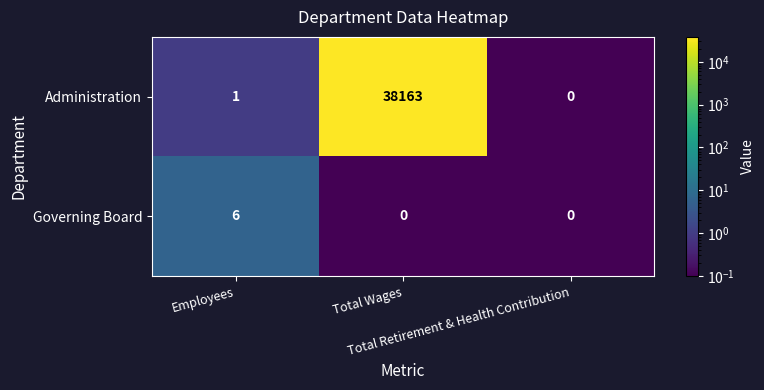

Which series has the widest spread of values?

Administration